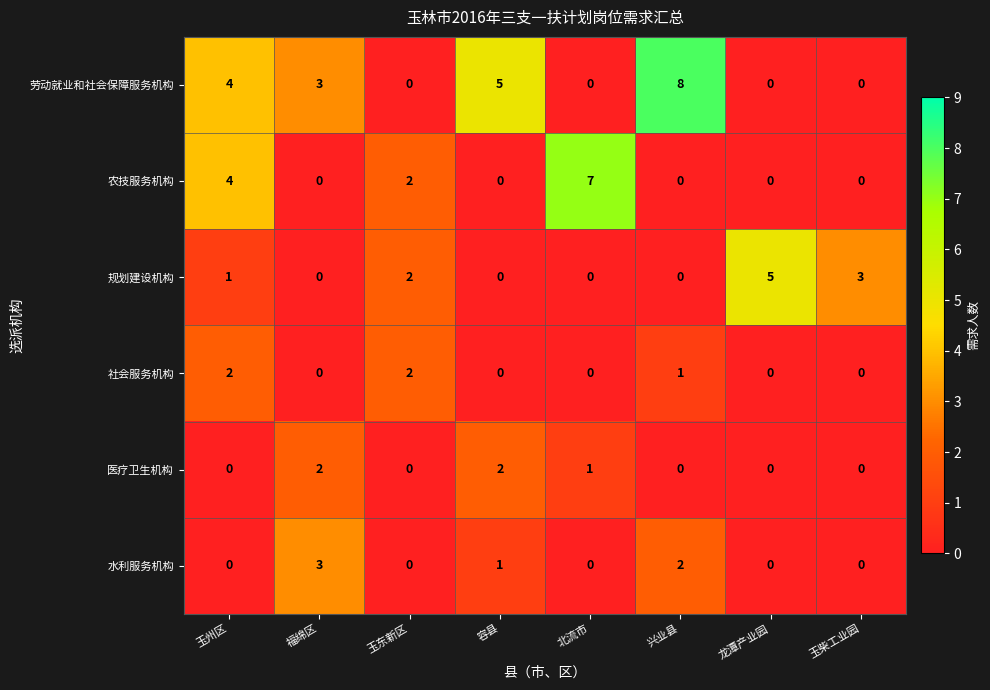

Where is 医疗卫生机构 nearest to the value 1?

北流市